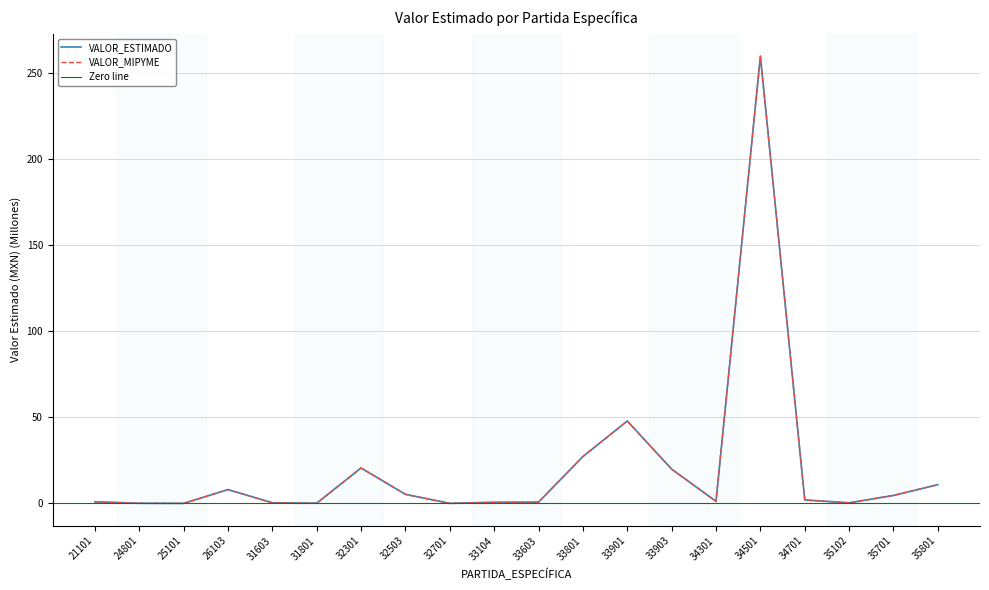

Does the chart display data point markers on the line(s)?

No